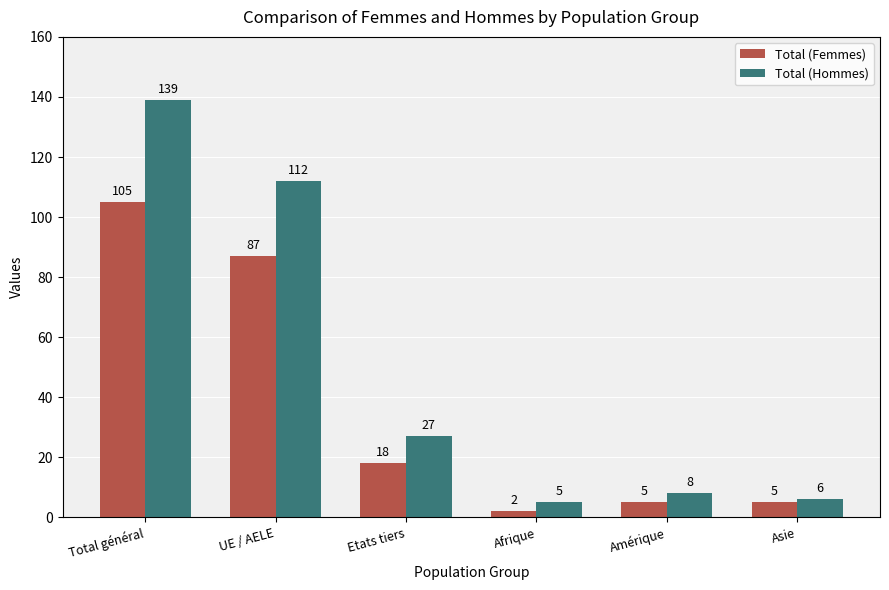

Is it true that Total (Femmes) equals 18 at Etats tiers?

True